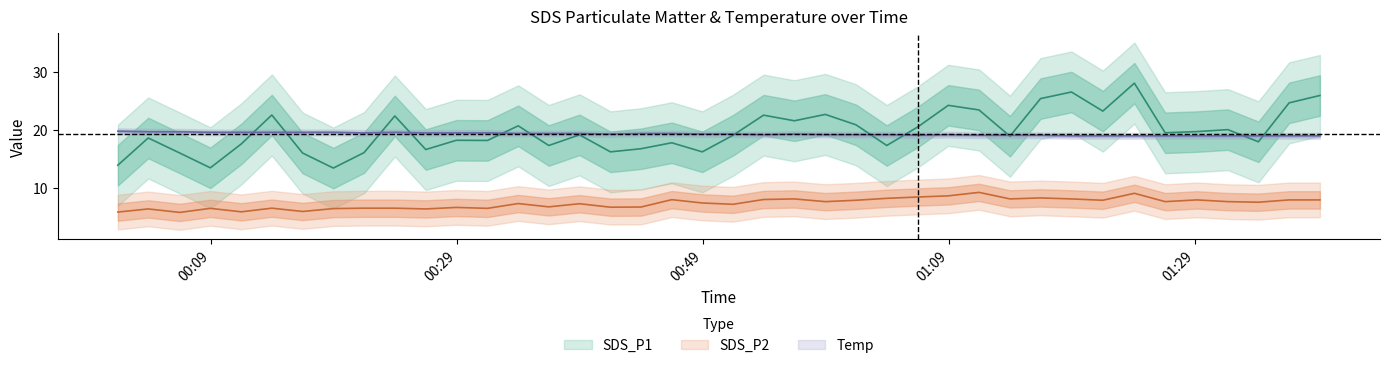

Reading left to right, extract all data points from this chart.

SDS_P1: 13.9	18.6	16.0	13.5	17.6	22.6	16.0	13.4	16.1	22.4	16.6	18.2	18.2	20.7	17.3	19.2	16.2	16.8	17.8	16.2	19.1	22.6	21.6	22.7	20.9	17.3	20.5	24.3	23.5	18.9	25.4	26.6	23.3	28.1	19.5	19.7	20.1	18.0	24.7	26.0
SDS_P2: 5.8	6.4	5.8	6.5	5.9	6.5	5.9	6.4	6.5	6.5	6.4	6.6	6.5	7.3	6.7	7.3	6.7	6.7	8.0	7.4	7.2	8.0	8.1	7.6	7.9	8.2	8.4	8.6	9.2	8.1	8.3	8.1	7.9	9.1	7.6	7.9	7.6	7.5	7.9	7.9
Temp: 19.8	19.7	19.7	19.6	19.6	19.6	19.6	19.6	19.5	19.6	19.5	19.5	19.5	19.4	19.4	19.4	19.3	19.4	19.4	19.3	19.3	19.2	19.3	19.2	19.2	19.2	19.1	19.2	19.1	19.1	19.1	19.0	19.0	19.0	19.0	19.0	19.0	19.0	19.0	19.0